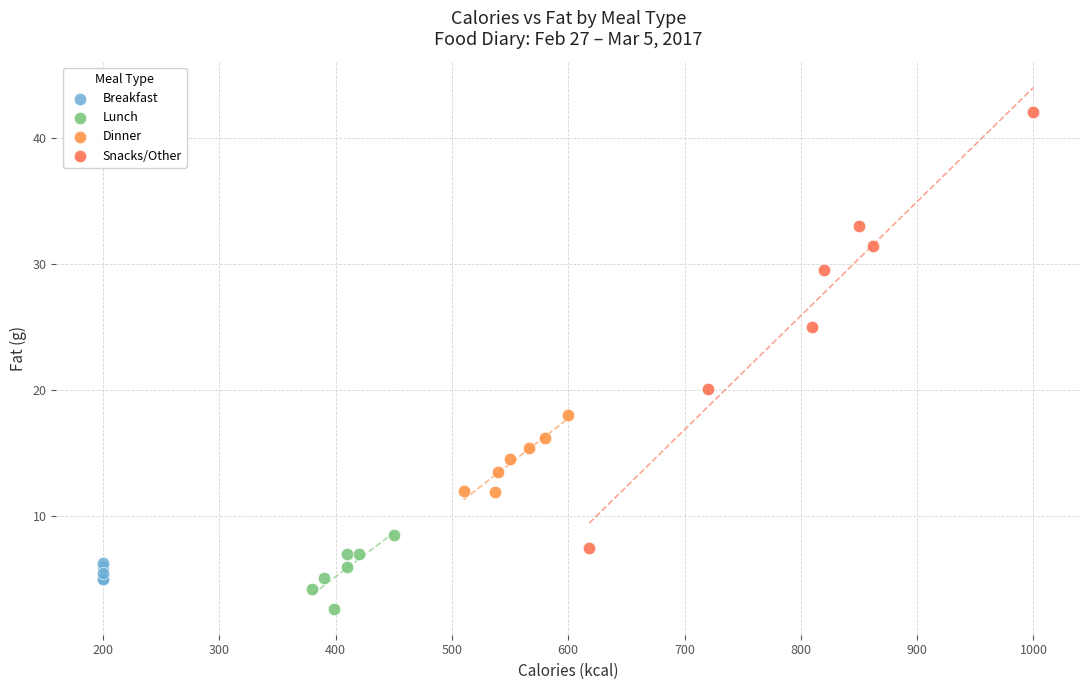

Which series has the widest spread of Y values?

Snacks/Other